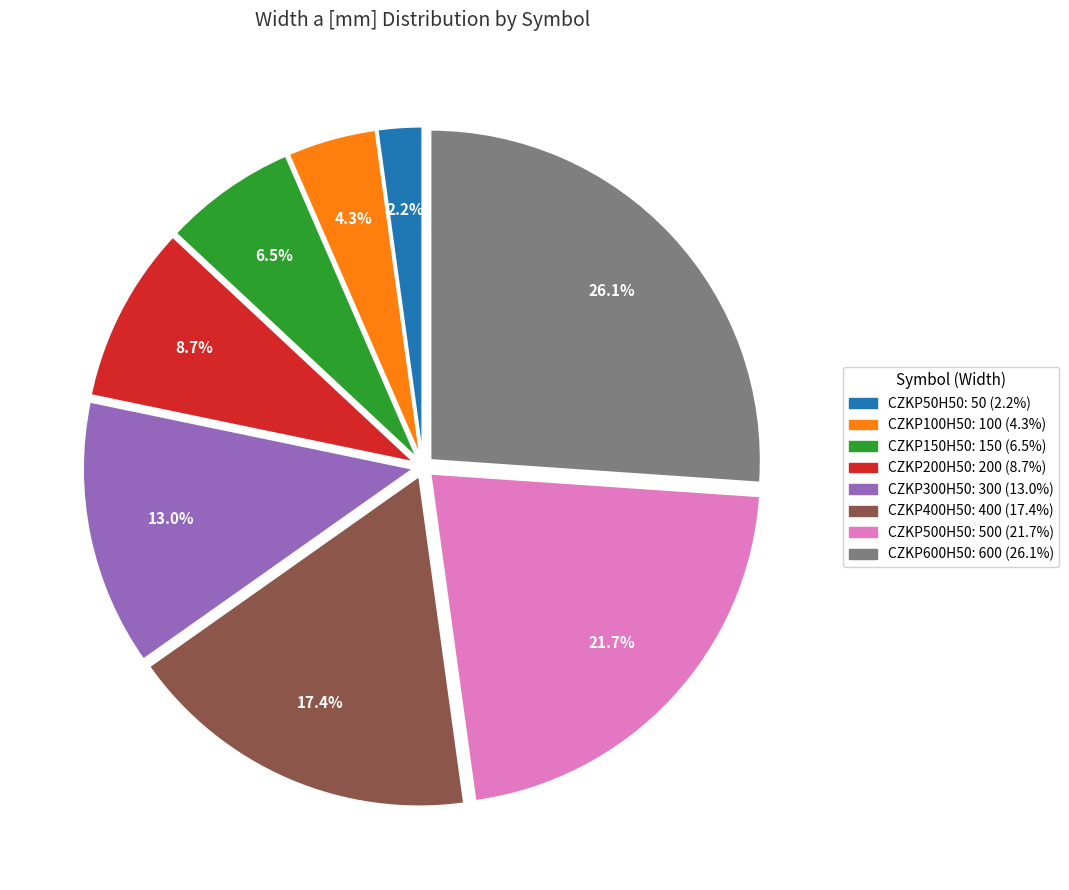

To the nearest percent, what percentage of the pie is CZKP50H50?

2%